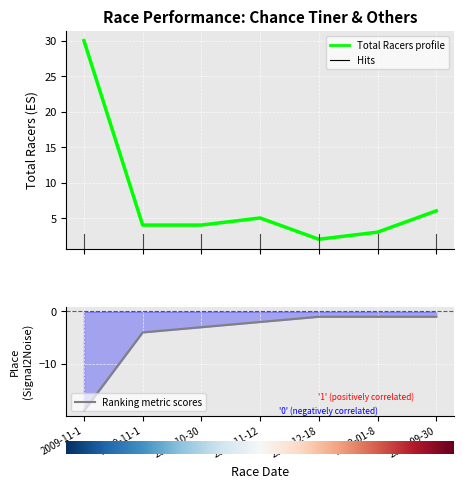

Rank the categories by Ranking metric scores value from lowest to highest.

2009-11-1, 2009-11-1, 2011-10-30, 2011-11-12, 2011-12-18, 2012-01-8, 2012-09-30